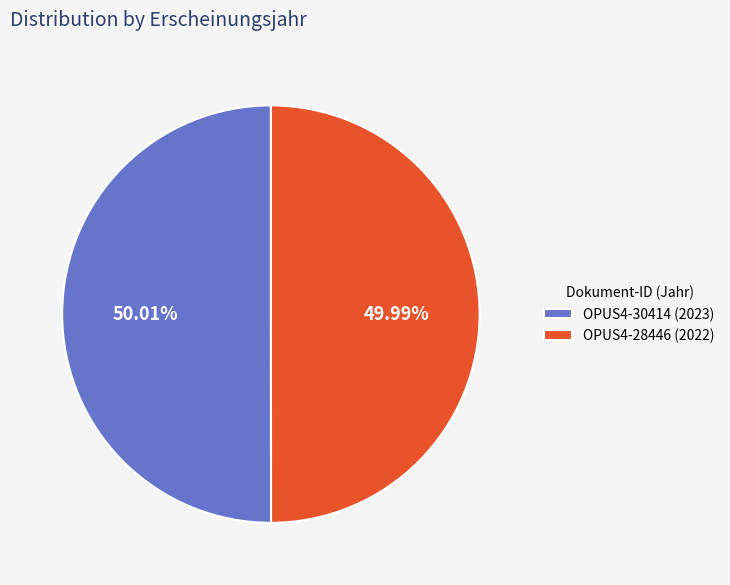

Does any single category account for the majority?

Yes